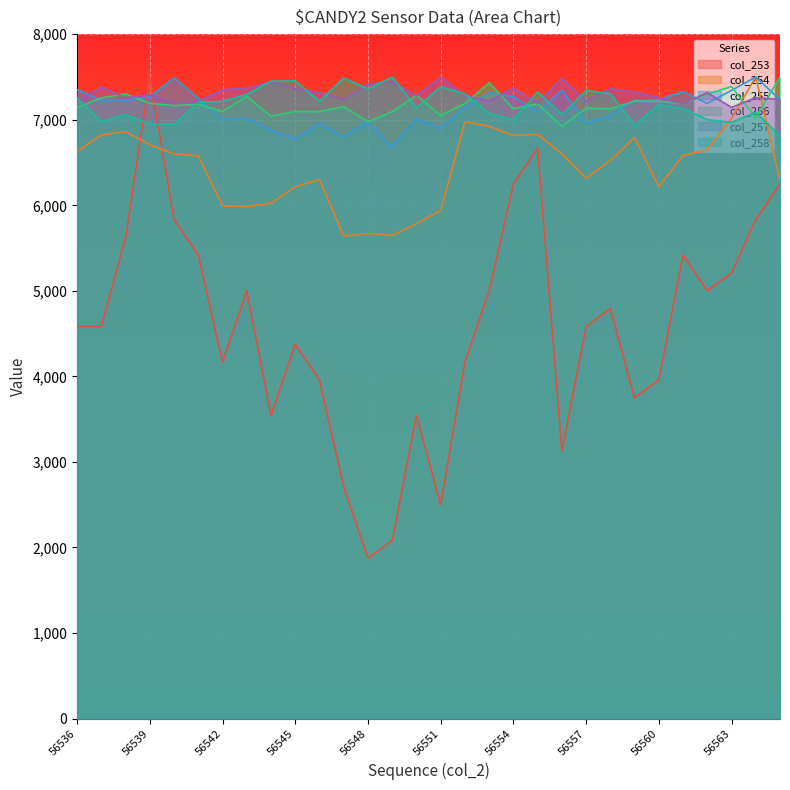

What is the value of the col_253 point at the 9th from the left?

3541.7